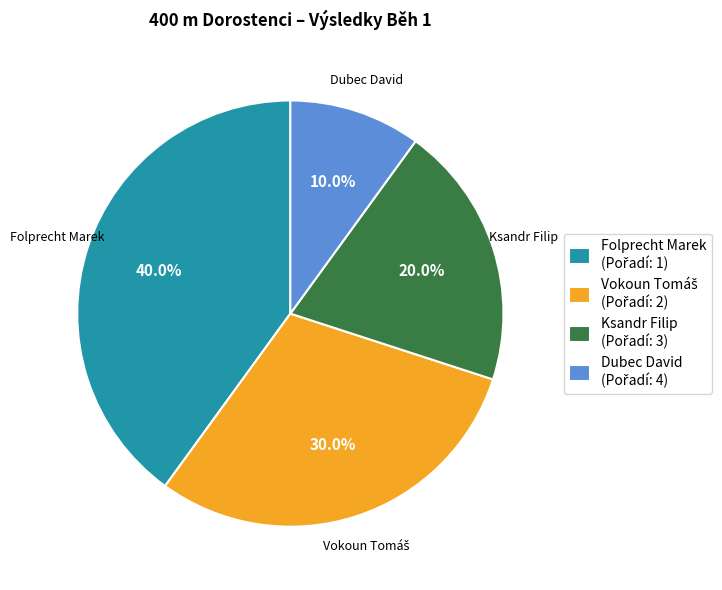

How many slices are in this pie chart?

4